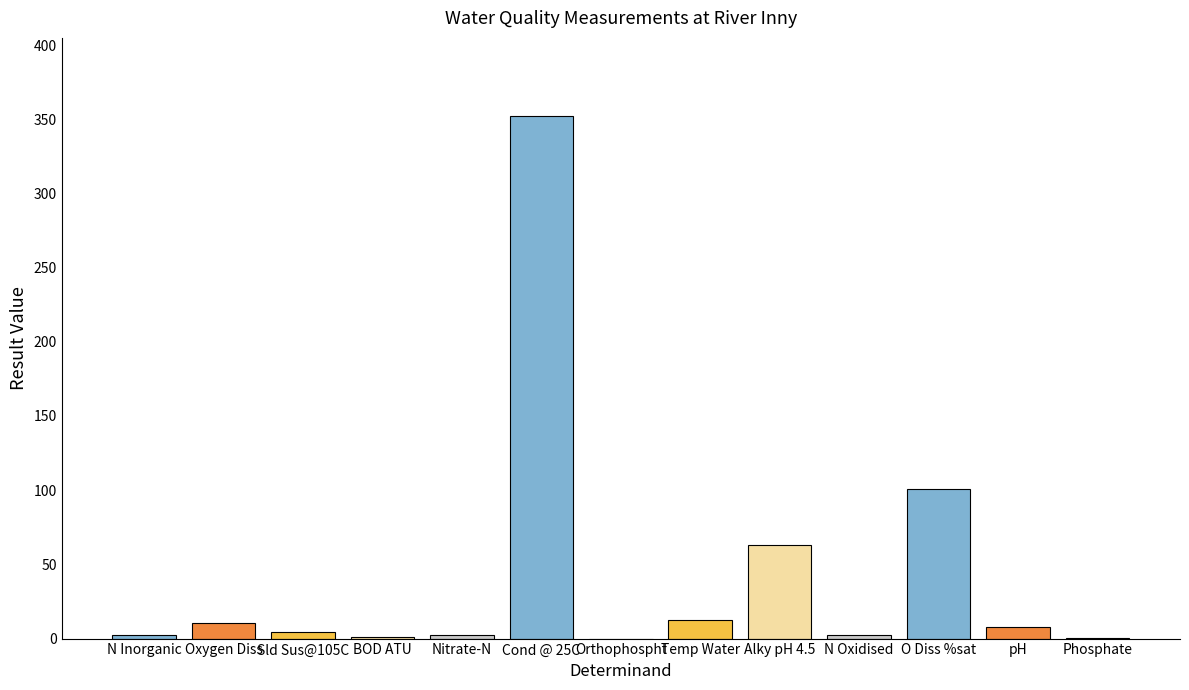

What is the difference between the values at Phosphate and Temp Water?

12.4